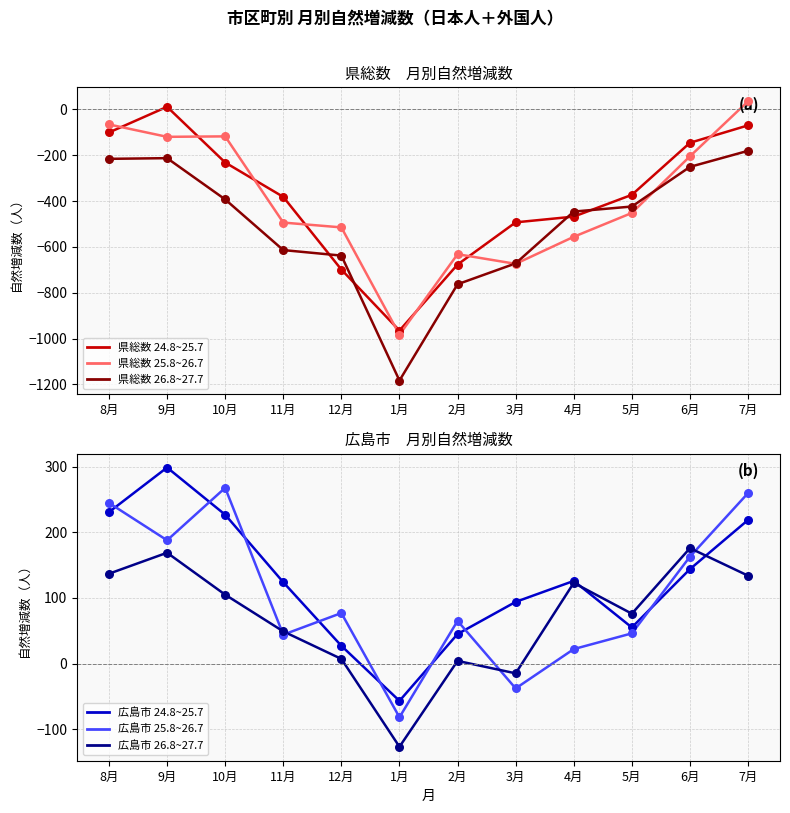

Which series has the widest spread of Y values?

県総数 25.8~26.7